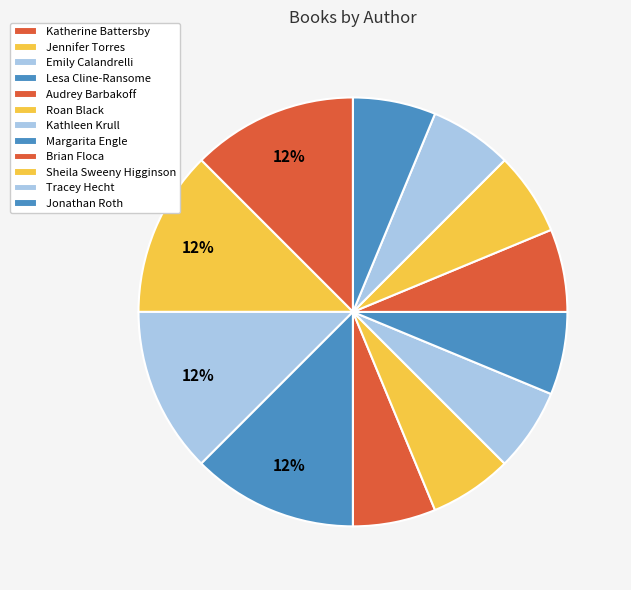

Which category has the smallest portion of the pie?

Kathleen Krull